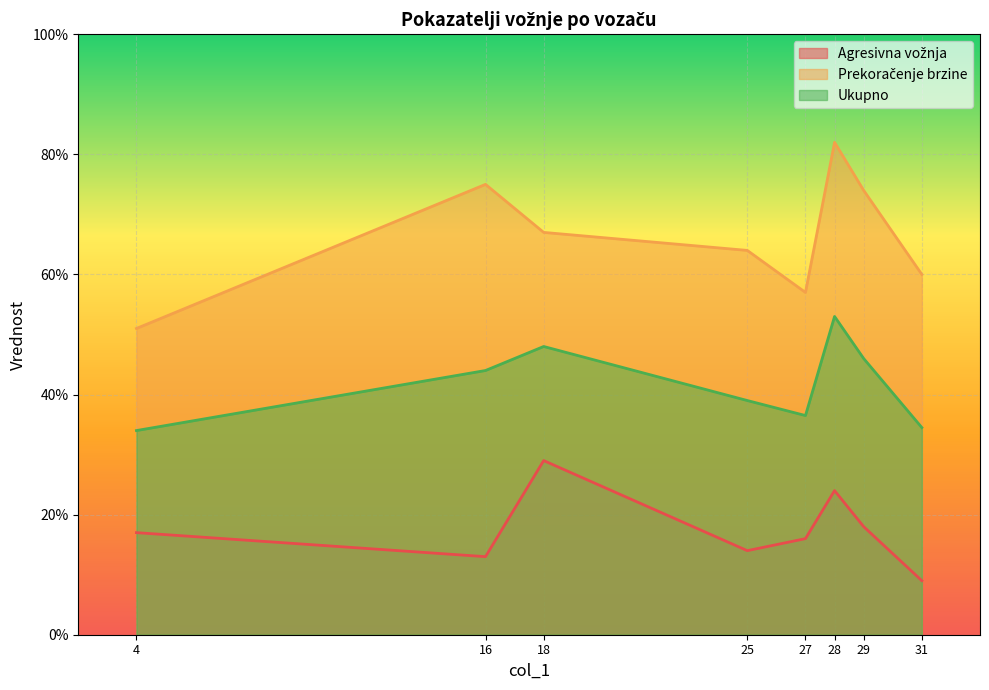

What is the label of the 2nd point from the left?

16